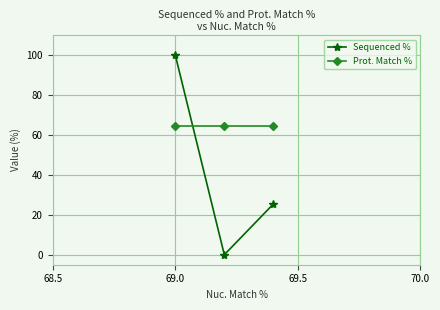

What is the value of the Prot. Match % point at the 3rd from the left?

64.4